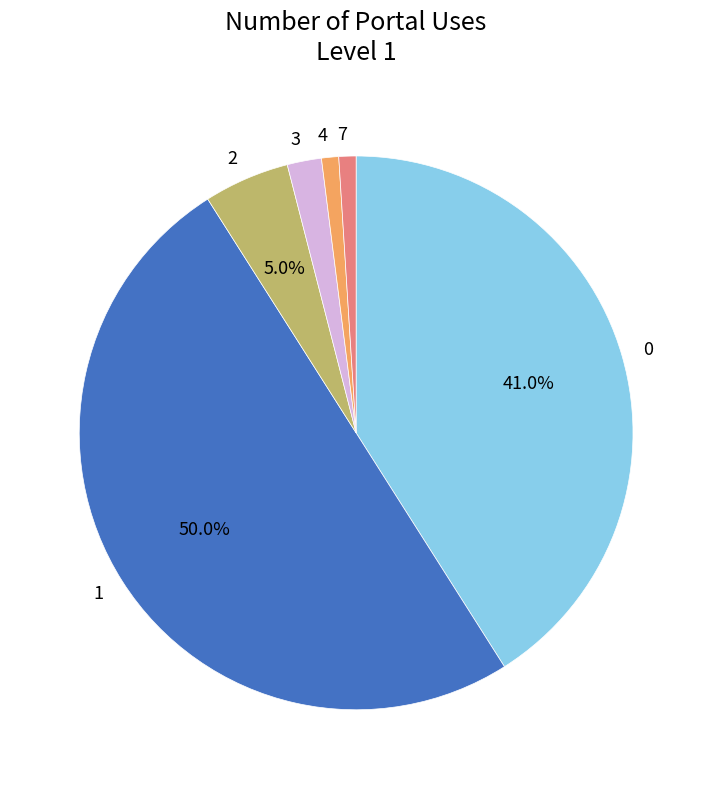

True or false: 0 accounts for 41% of the total.

True